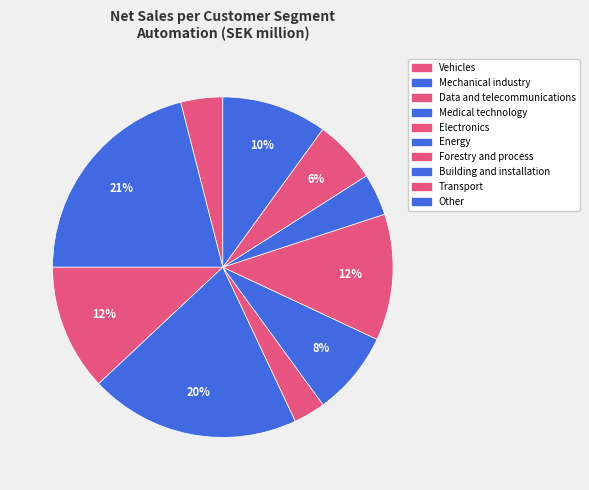

Count the number of slices in the pie.

10